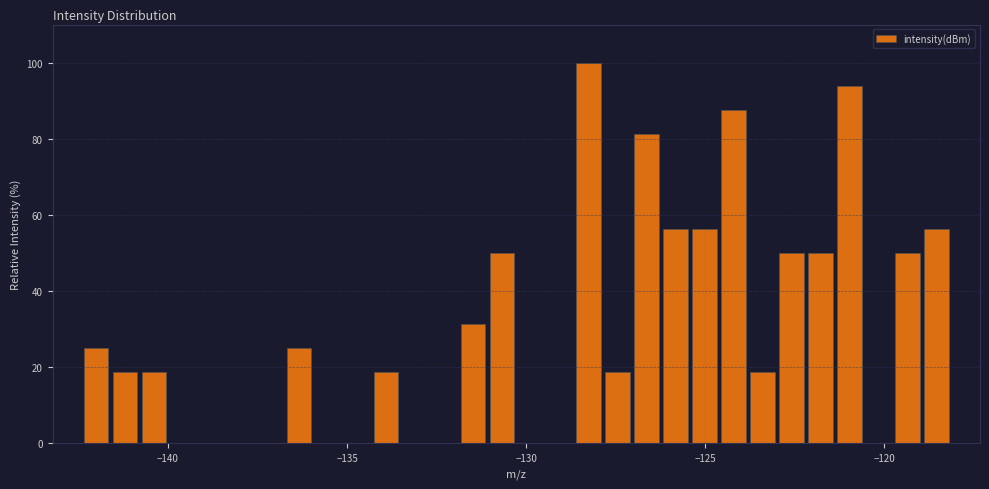

Around what value on the x-axis is the tallest bar? Give the approximate position of its centre, as read against the axis.

-128.5